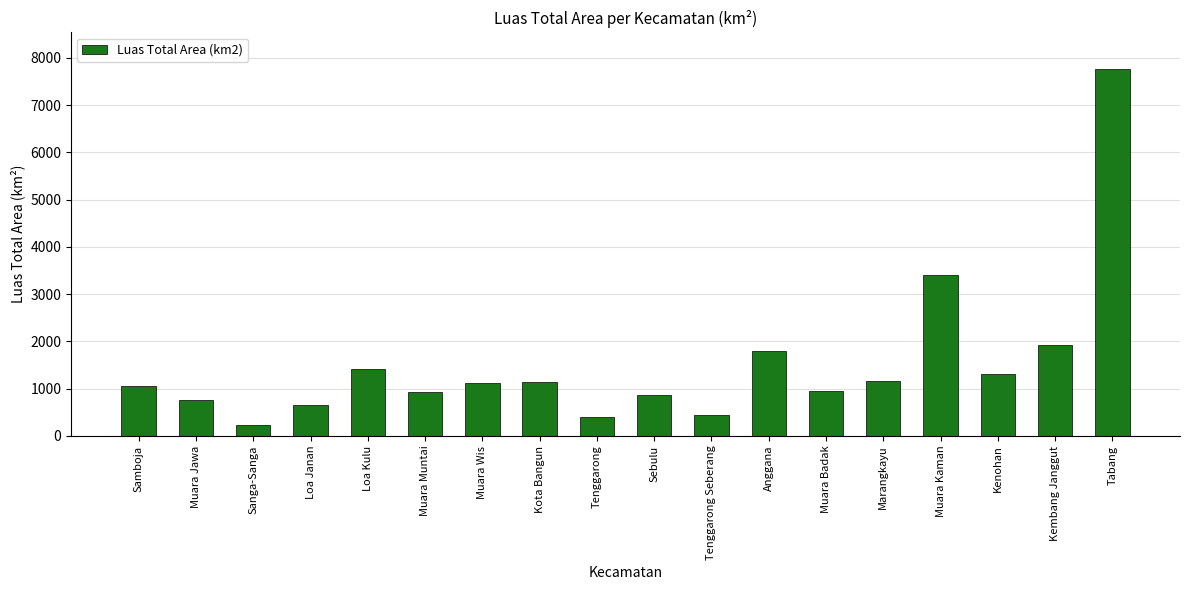

At which label does the data first exceed 1108?

Loa Kulu